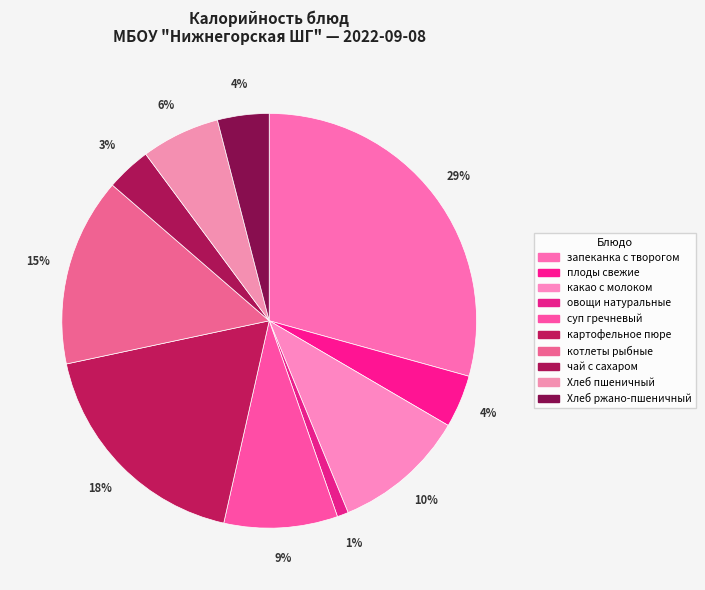

How many slices are in this pie chart?

10